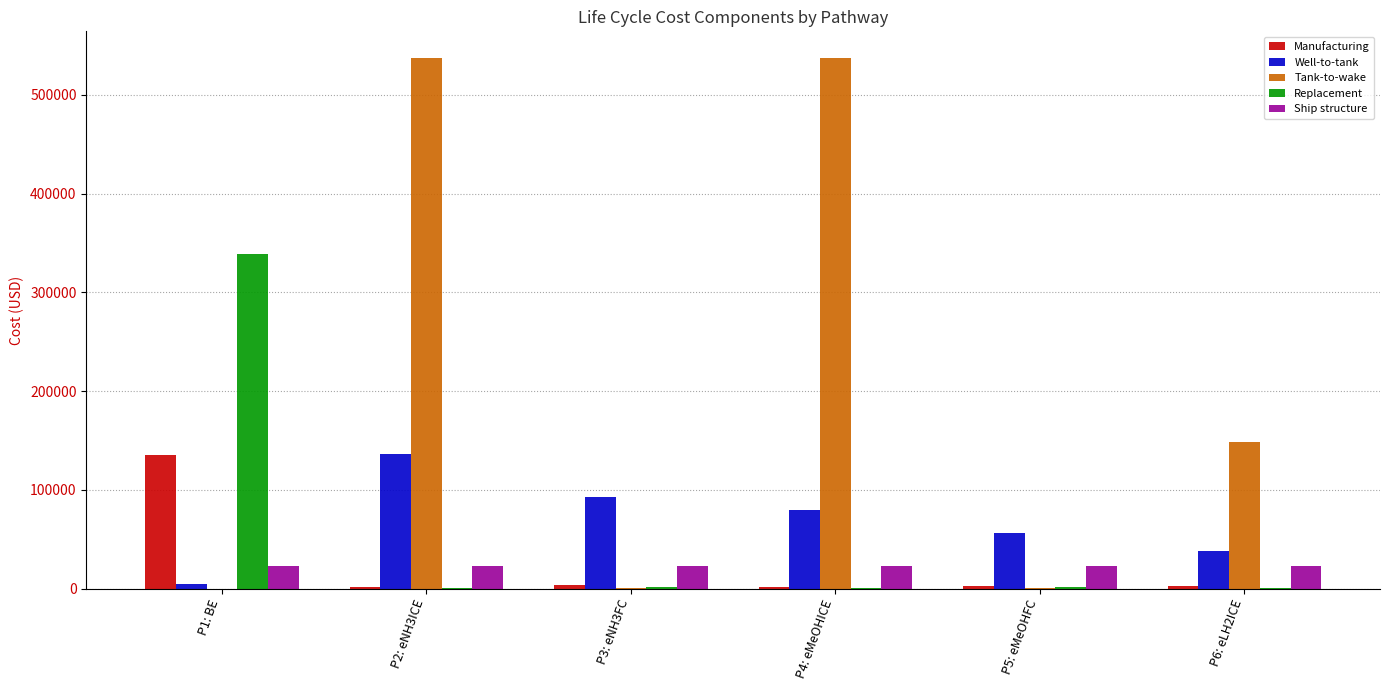

What is the approximate value of Well-to-tank at P6: eLH2ICE?

38020.4